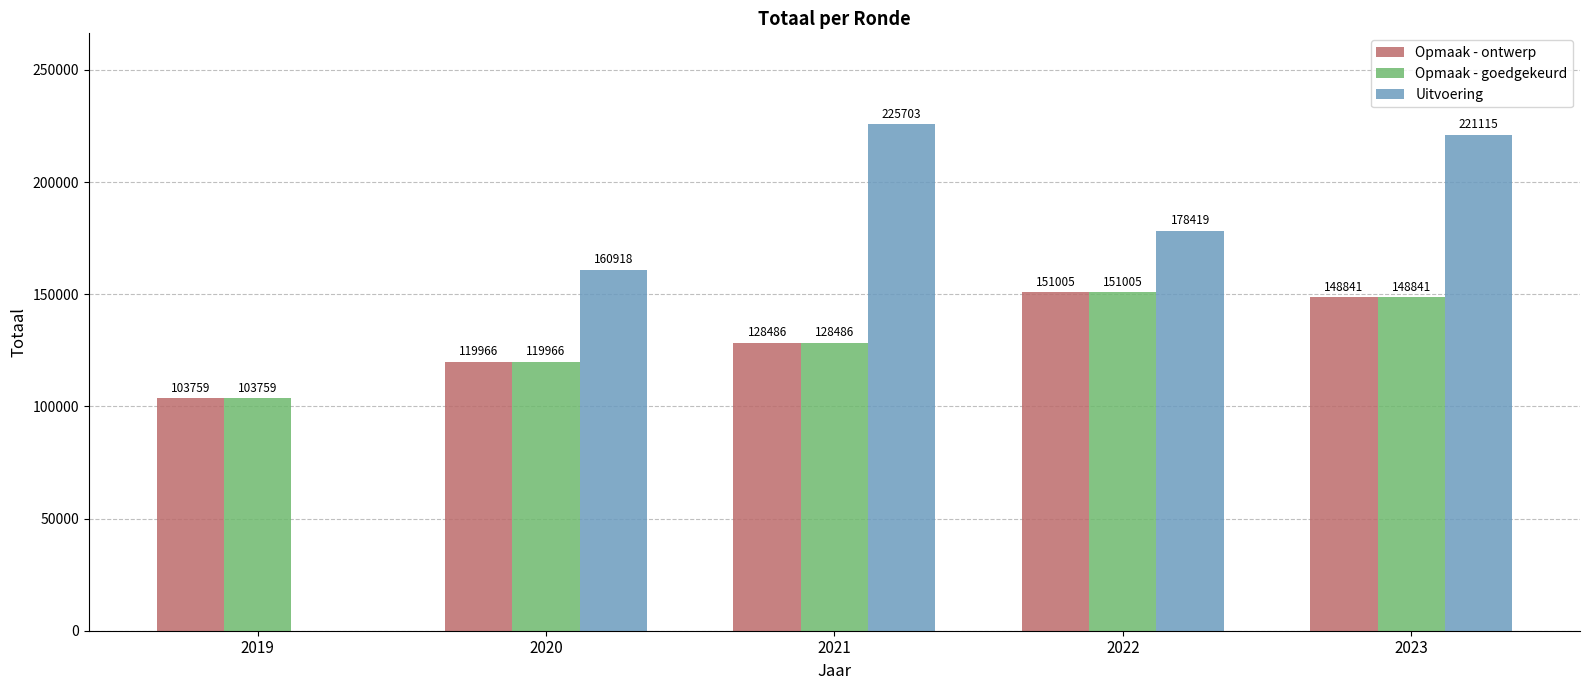

Which series has the largest range (max minus min)?

Uitvoering